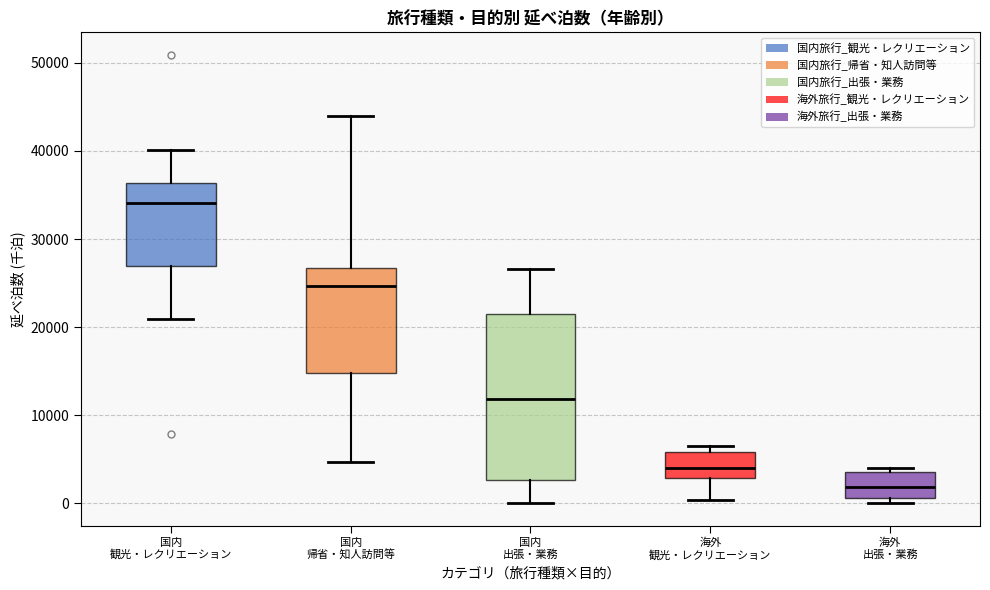

Reading left to right, transcribe this box plot: for each box, give where its median line is, the range the box spans, and where its two whiskers end, as read against the y-axis. The values are not printed on the chart, so give them approximately, as read against the axis.

国内 観光・レクリエーション: median 34000, box 27000 to 36000, whiskers 21000 to 40000
国内 帰省・知人訪問等: median 25000, box 15000 to 27000, whiskers 5000 to 44000
国内 出張・業務: median 12000, box 3000 to 21000, whiskers 0 to 27000
海外 観光・レクリエーション: median 4000, box 3000 to 6000, whiskers 0 to 7000
海外 出張・業務: median 2000, box 1000 to 4000, whiskers 0 to 4000 (just above the box's upper edge)